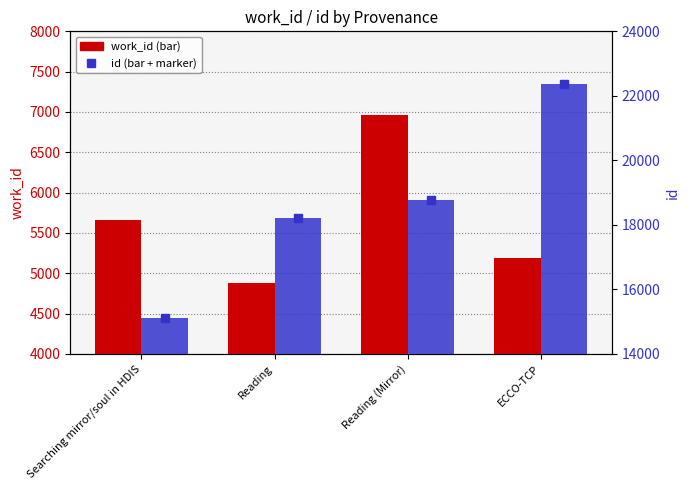

What value does the work_id series have at ECCO-TCP, to the nearest 100?

5200